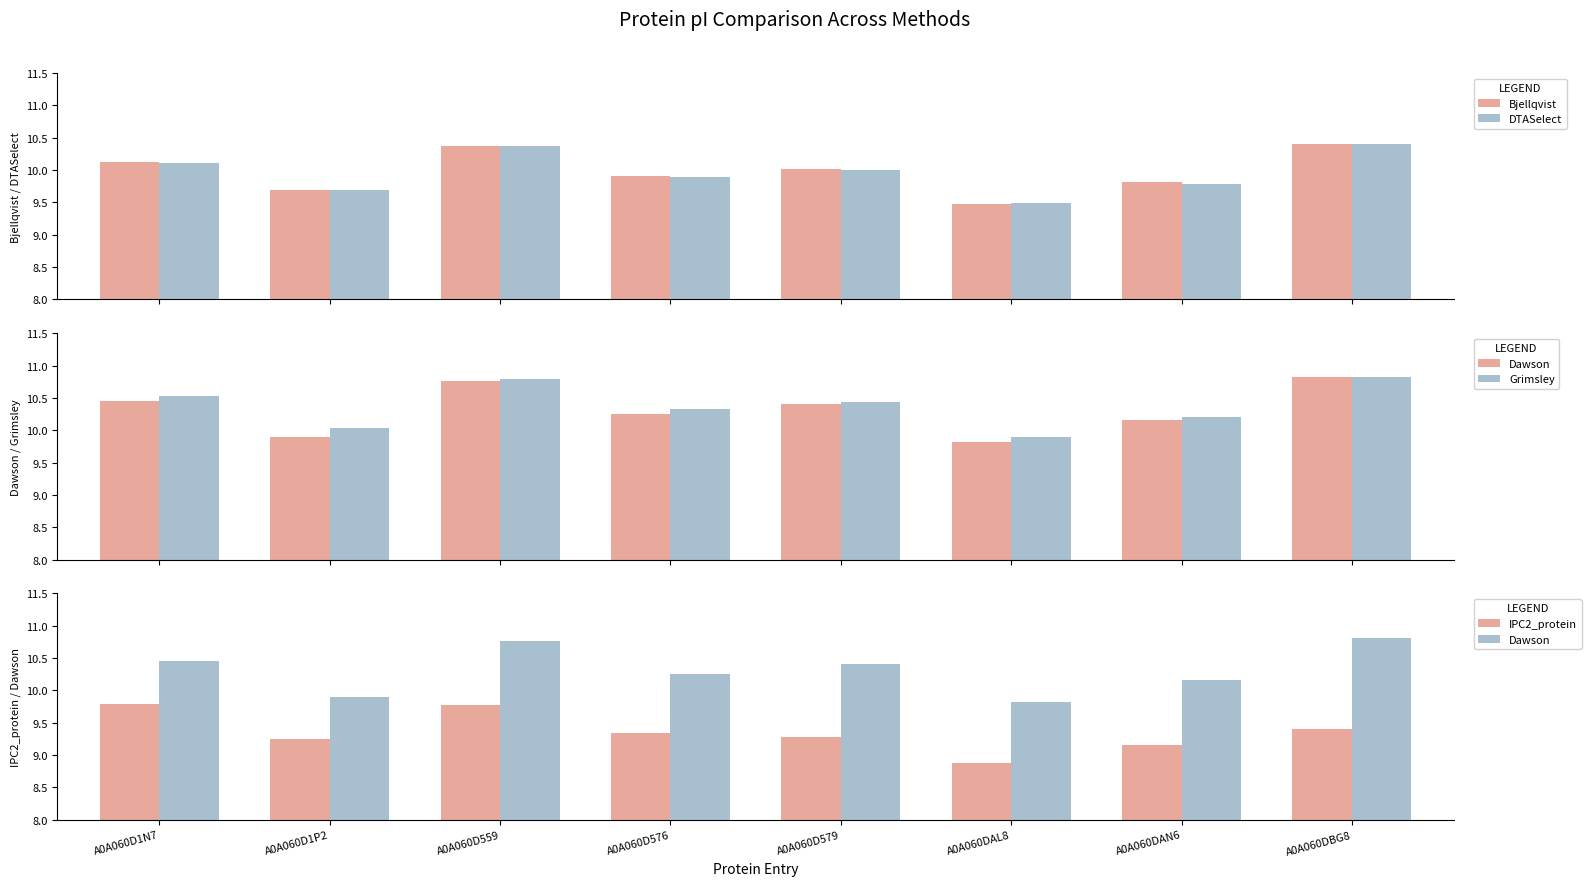

At which label is DTASelect closest to 9?

A0A060DAL8